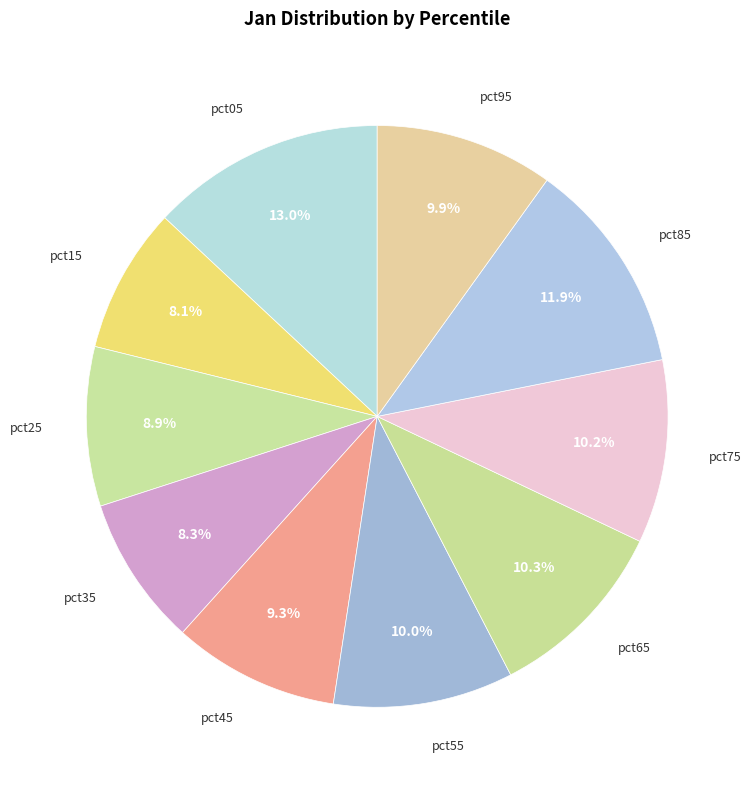

Is pct45 the majority of the pie?

No